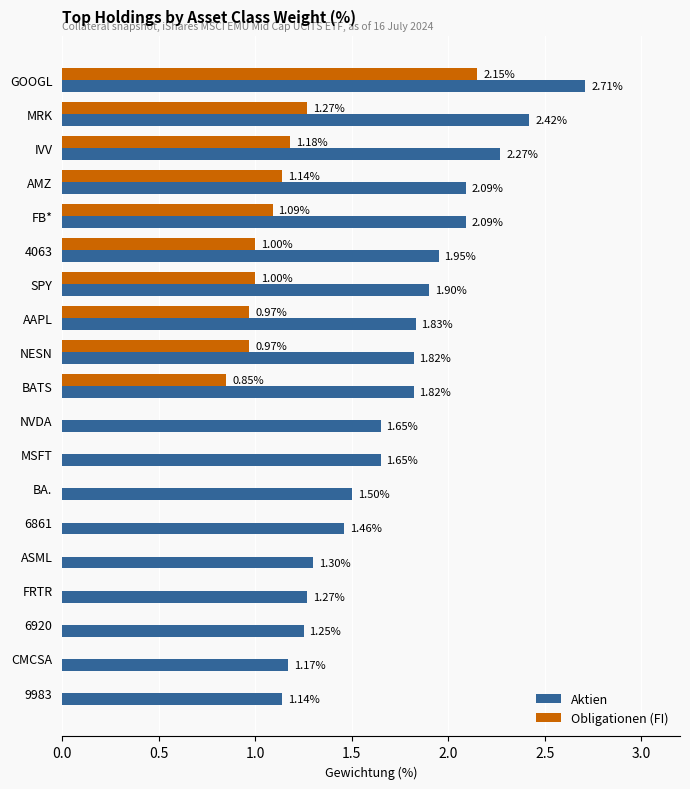

What is the sum of all Aktien values?

33.3